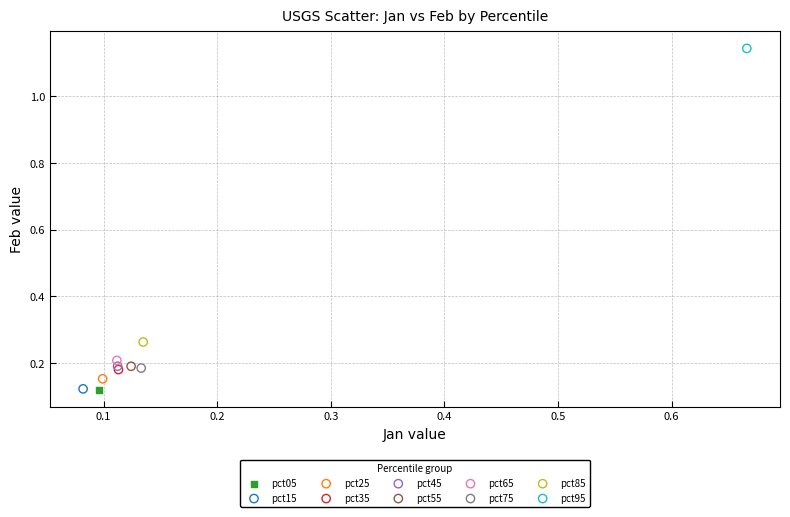

Which series reaches the maximum Y coordinate?

pct95